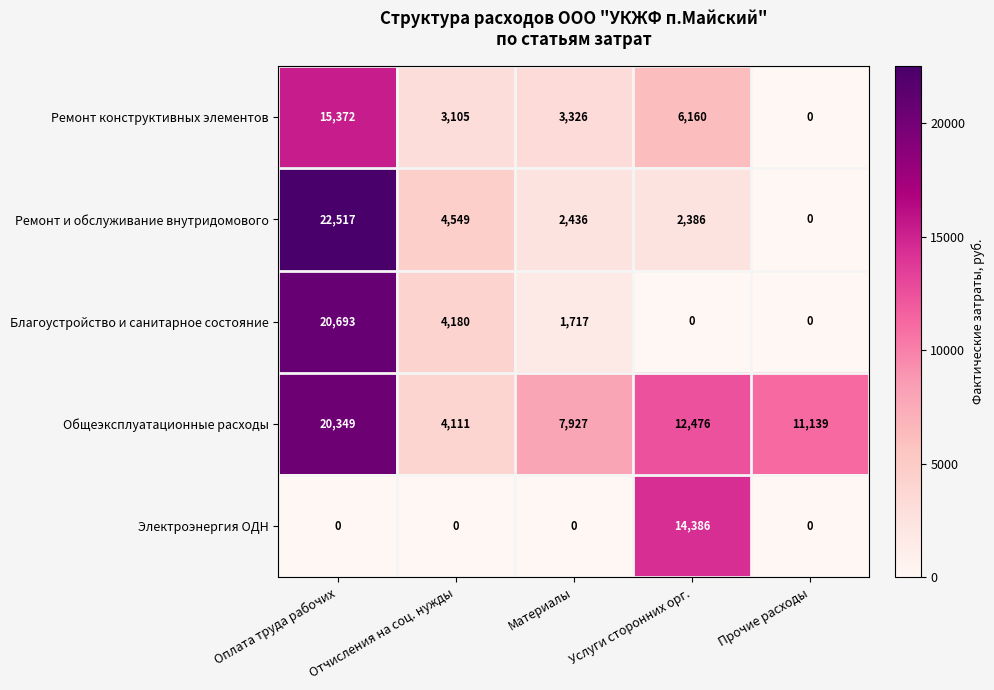

What is the spread (max minus min) of values at Услуги сторонних орг.?

14386